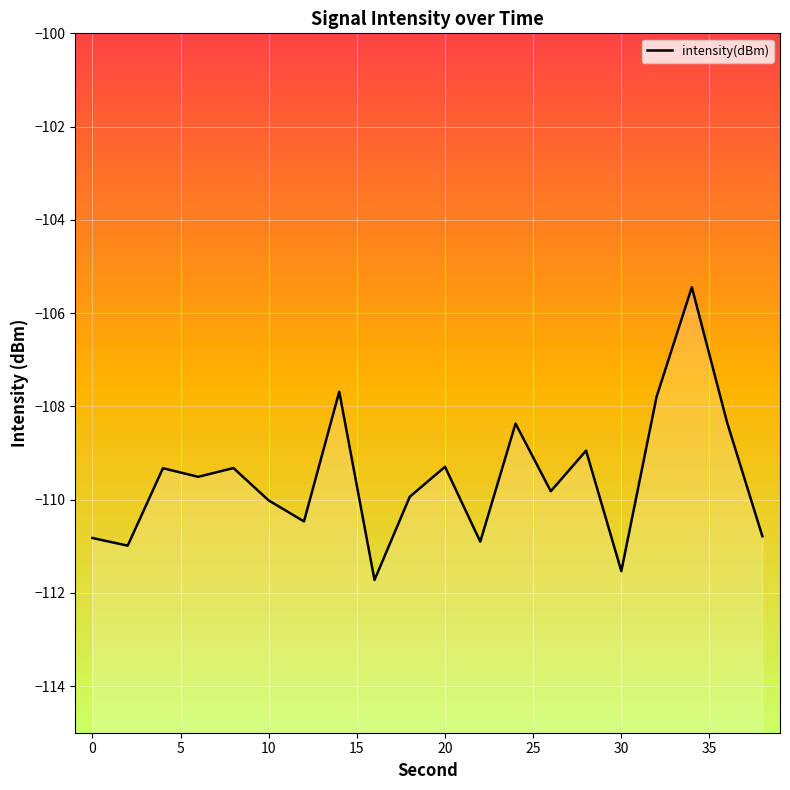

The value at 0 is -63.1. True or false?

False